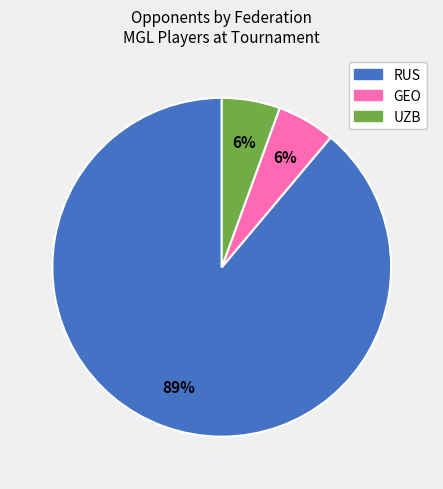

Is there any slice that represents more than half of the pie?

Yes